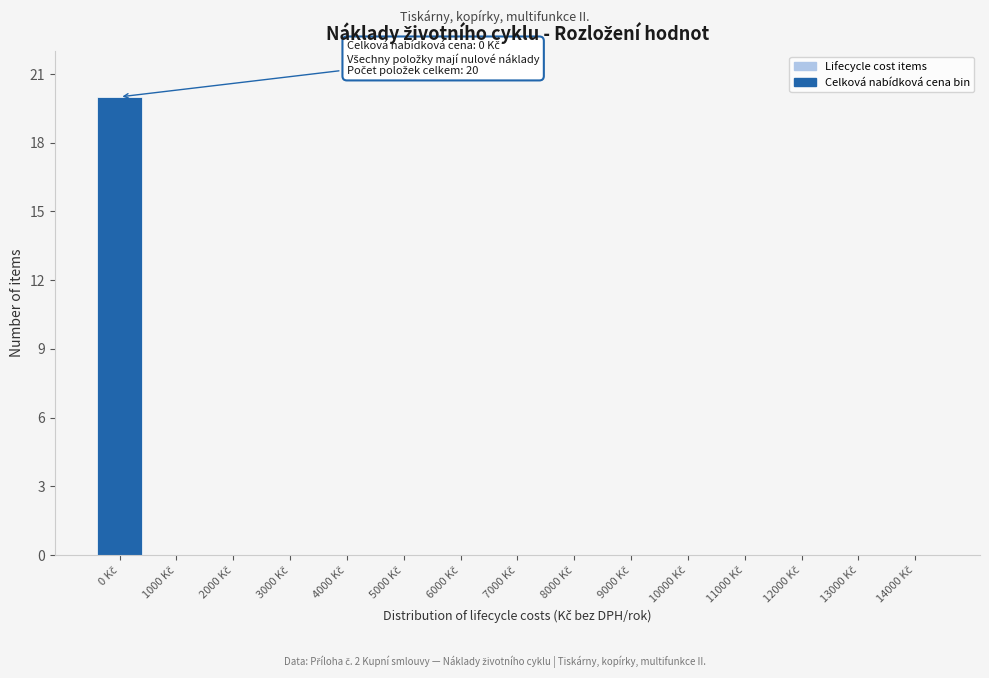

What is the sum of all values?

20